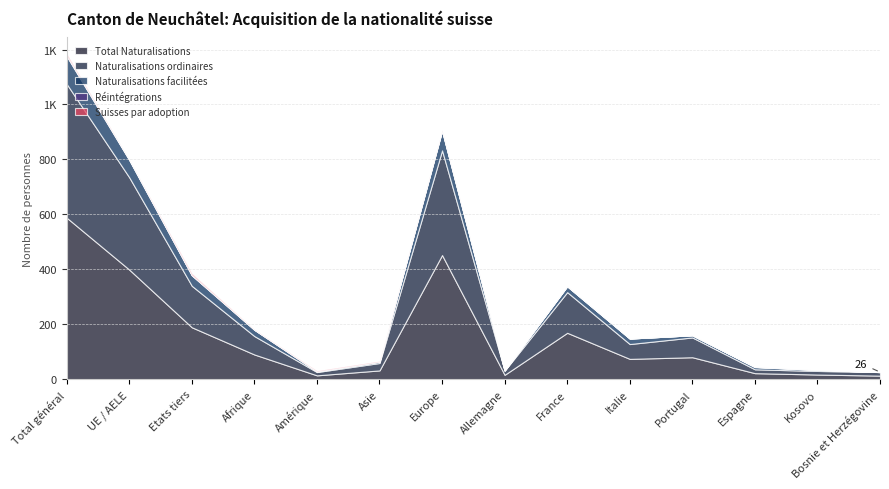

What is the greatest value displayed?

588